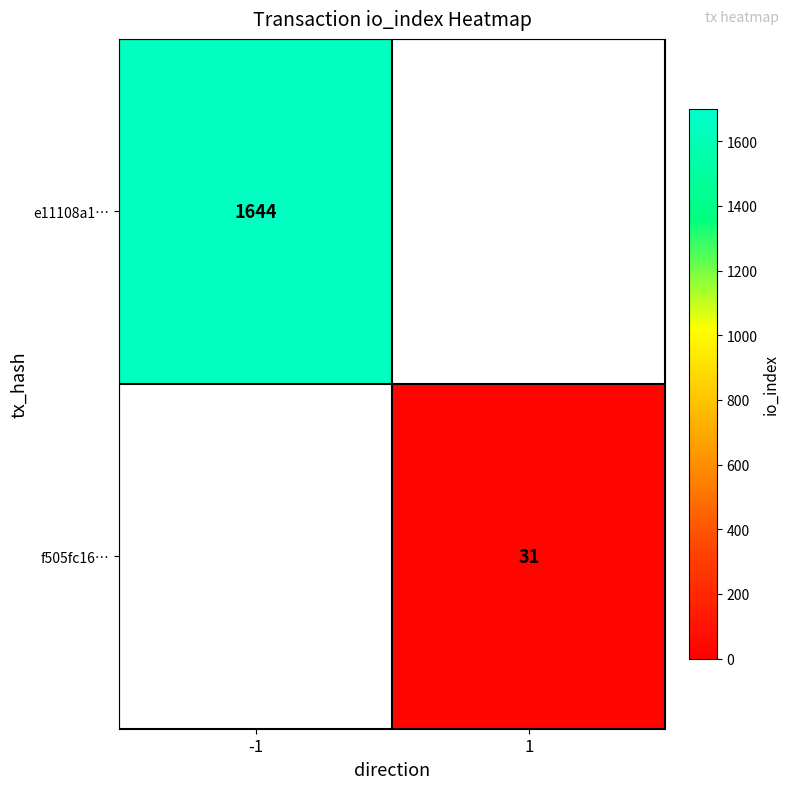

True or false: e11108a1… has a value of 695 at -1.

False